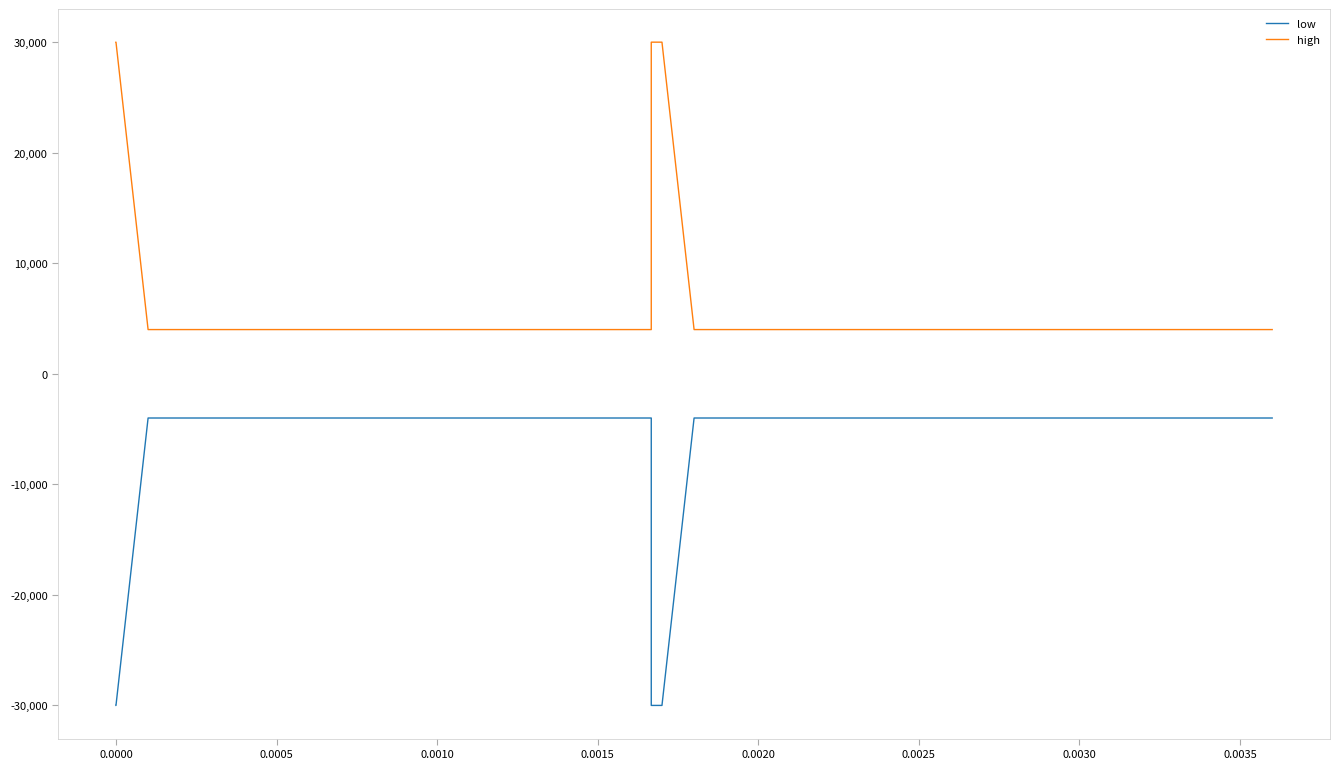

Rank the series by their average value, from lowest to highest.

low, high